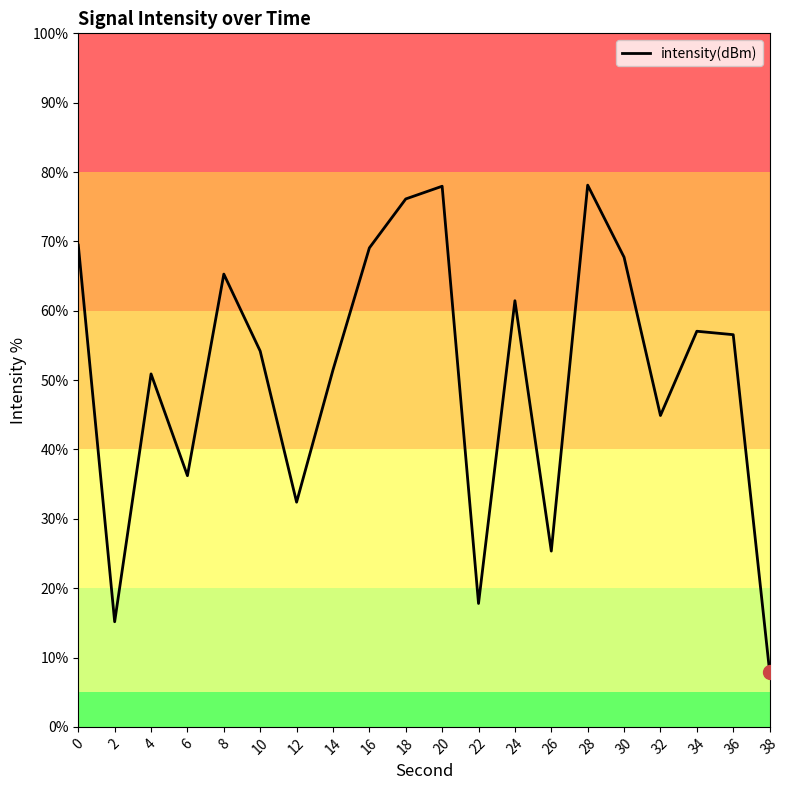

The value at 34 is 96.6. True or false?

False